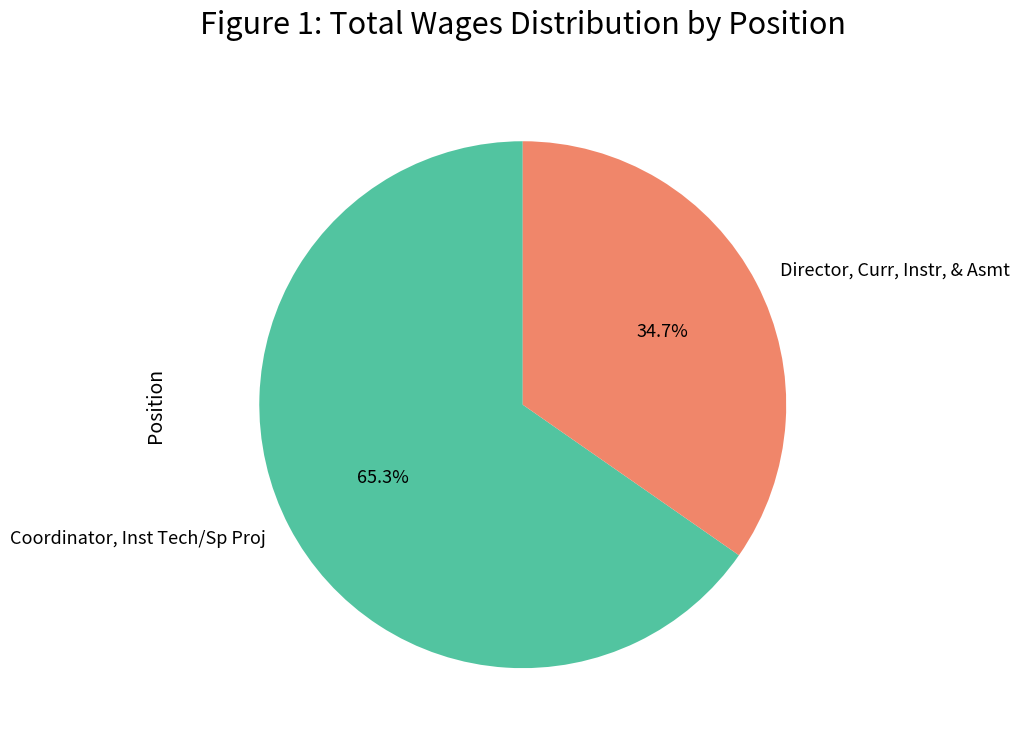

What is the smallest slice in the pie chart?

Director, Curr, Instr, & Asmt